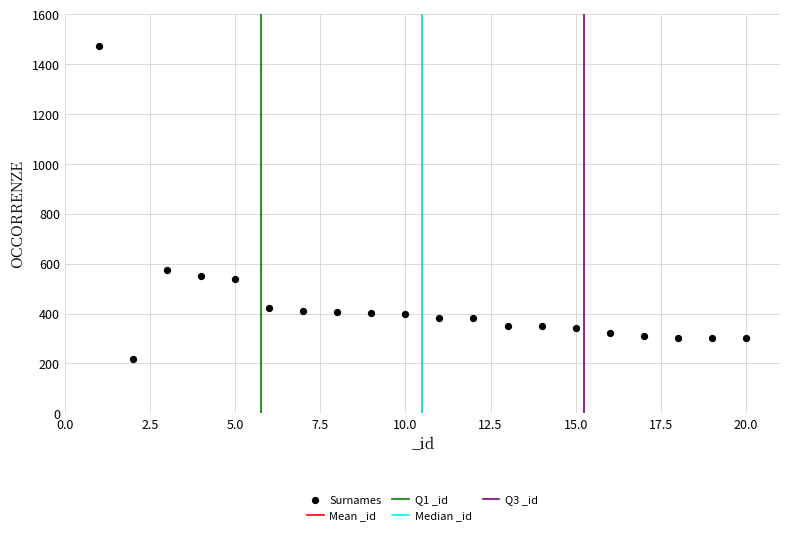

What is the range of X values (max minus min)?

19